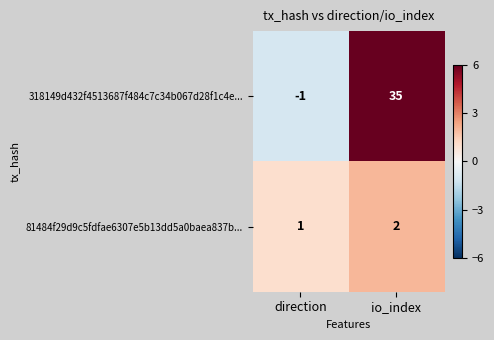

Which category has the lowest value across all series?

direction